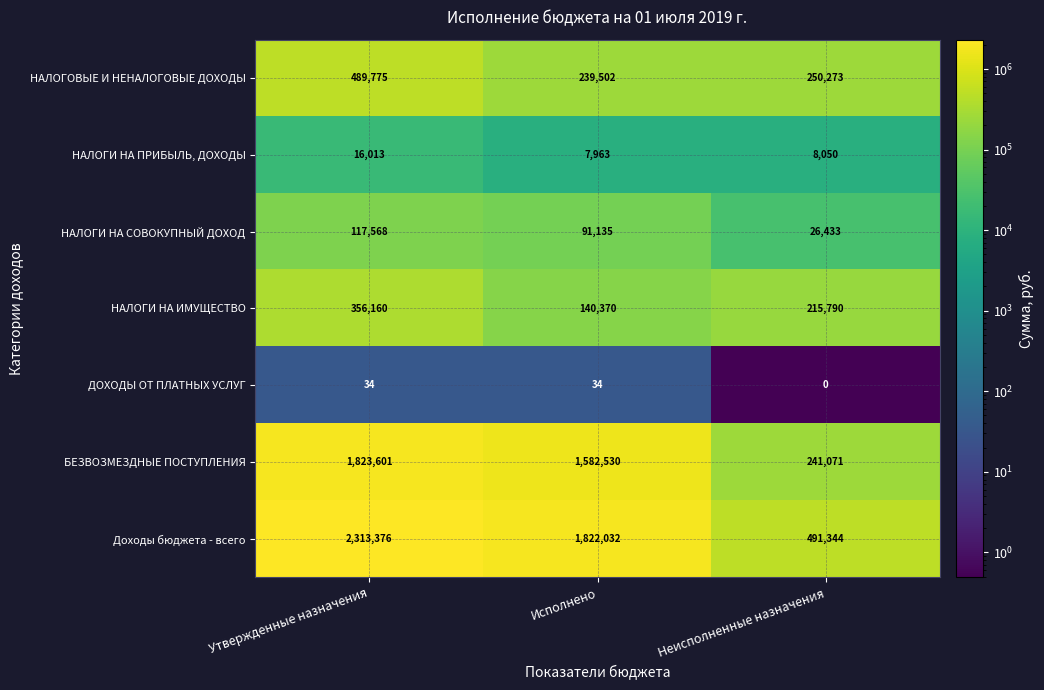

How many series are shown in this chart?

7